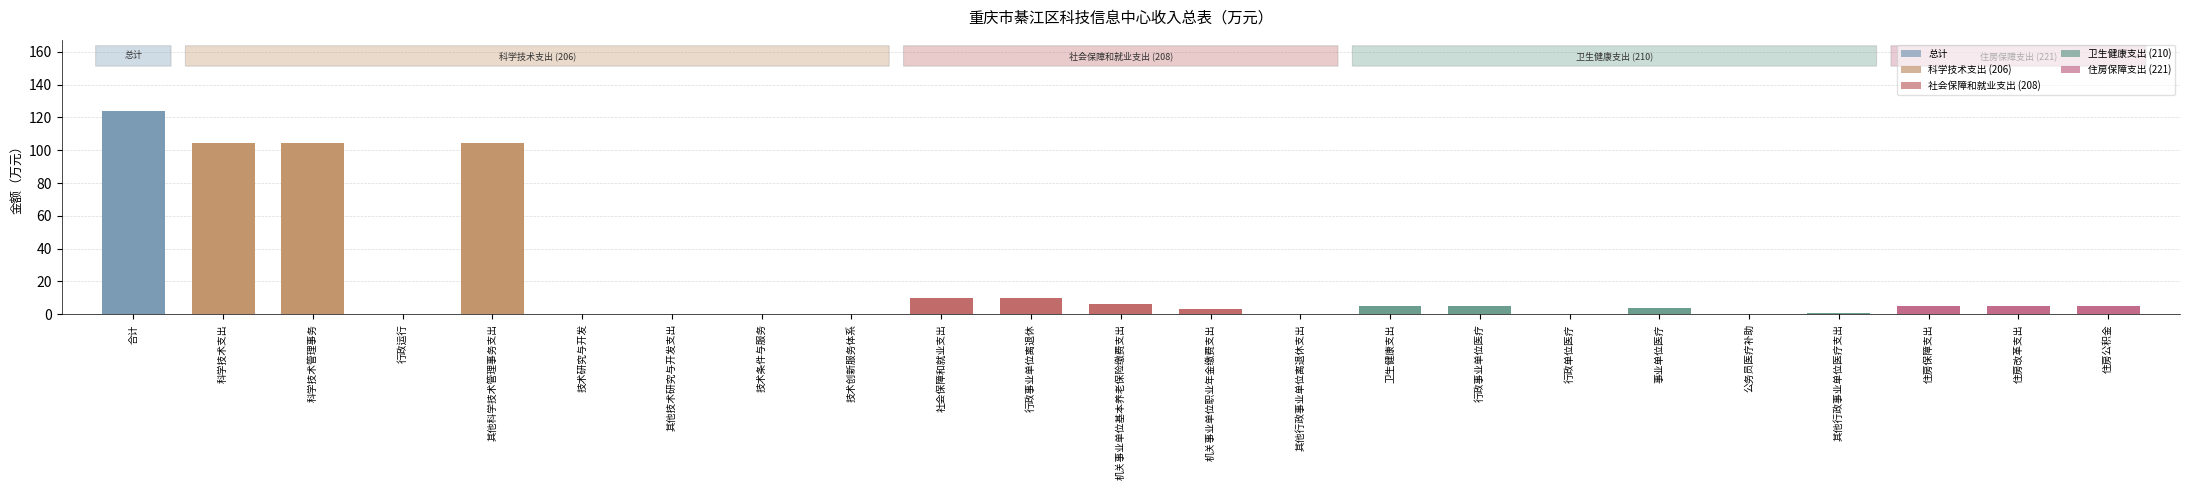

What is the average value?

21.6